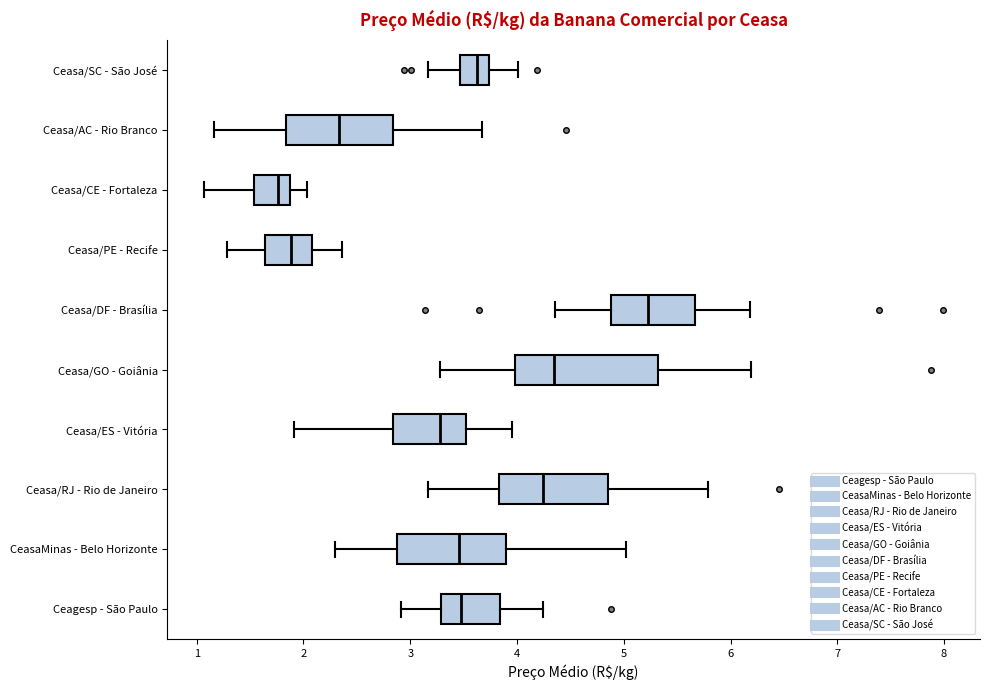

Where does the median line of the box for Ceasa/DF - Brasília sit on the x-axis? The values are not printed on the chart, so give them approximately, as read against the axis.

5.2